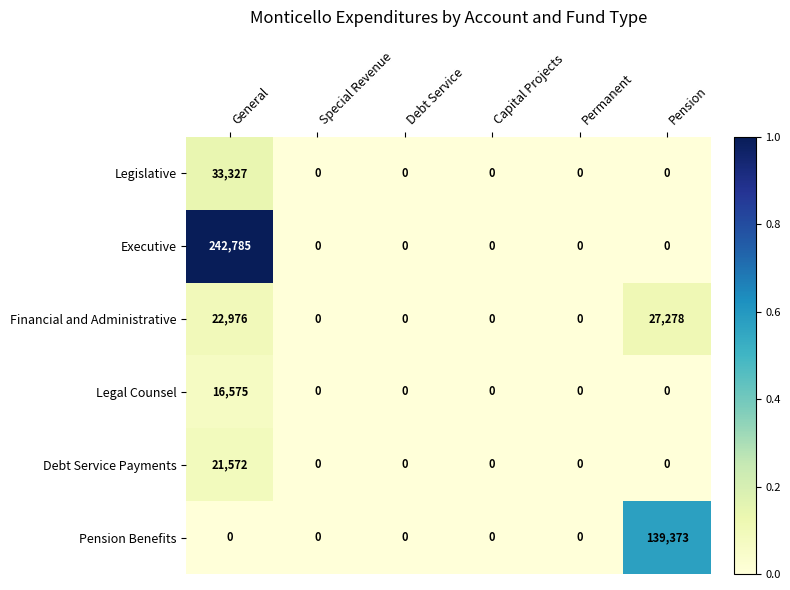

True or false: Legal Counsel has a value of 16575 at General.

True